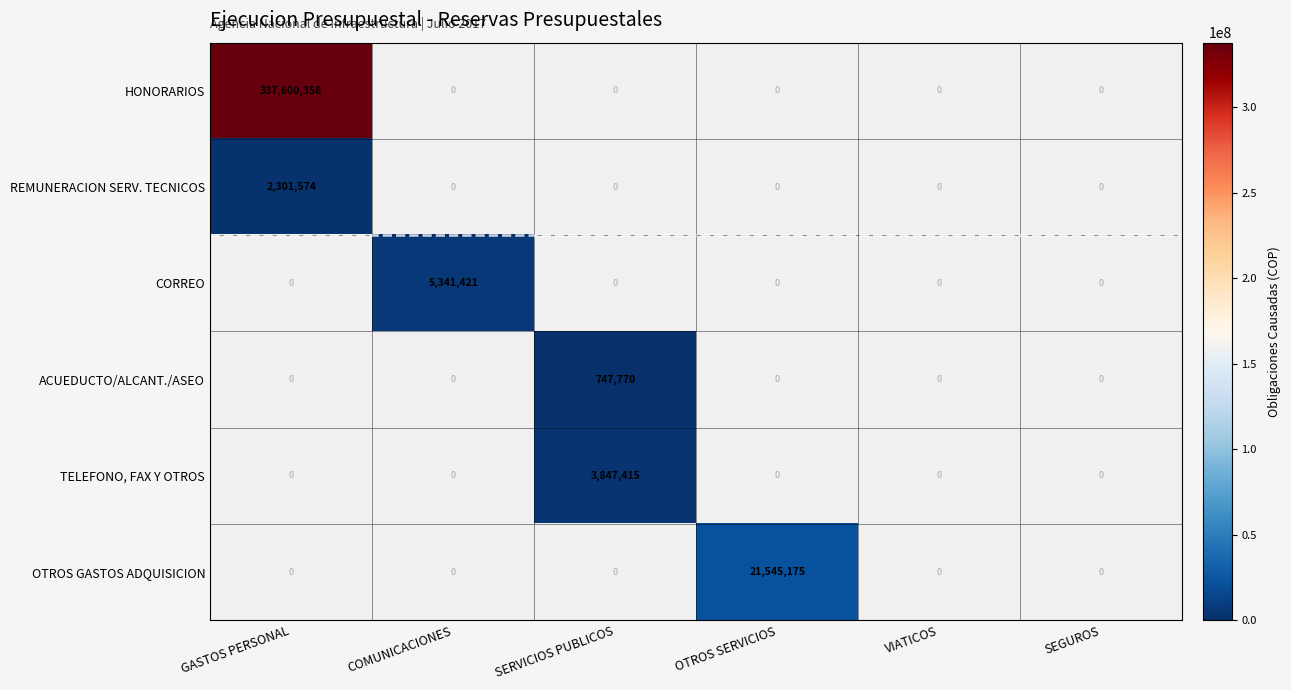

The CORREO series shows 7458167 at COMUNICACIONES. True or false?

False